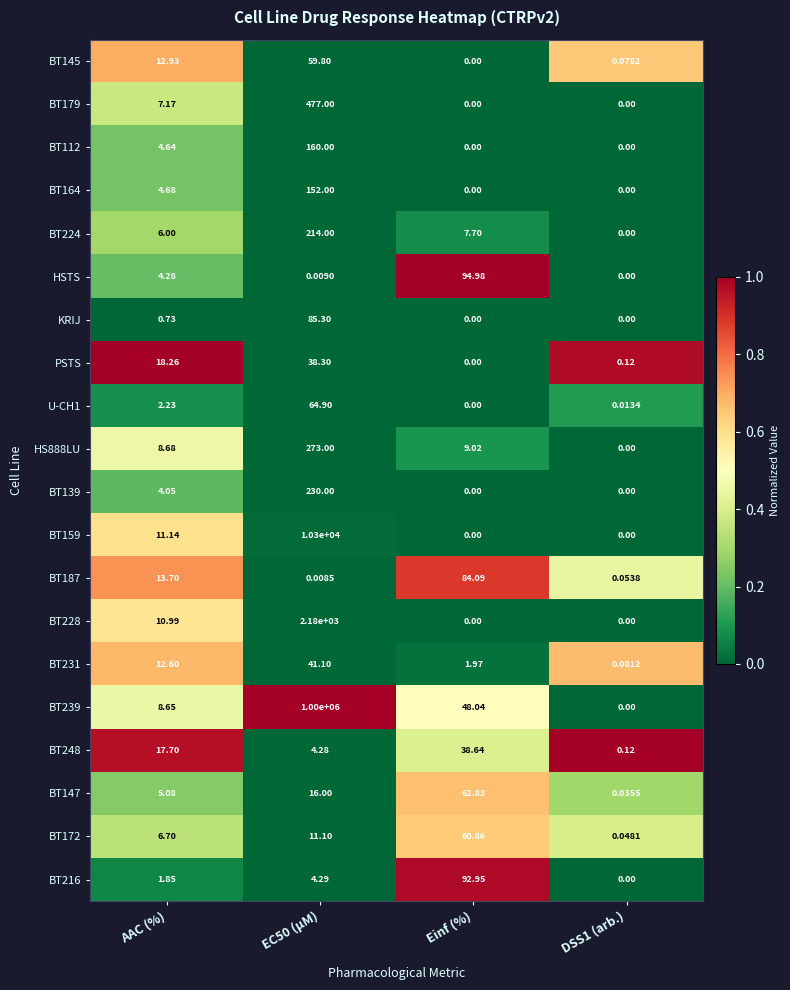

Where is BT224 nearest to the value 107?

Einf (%)